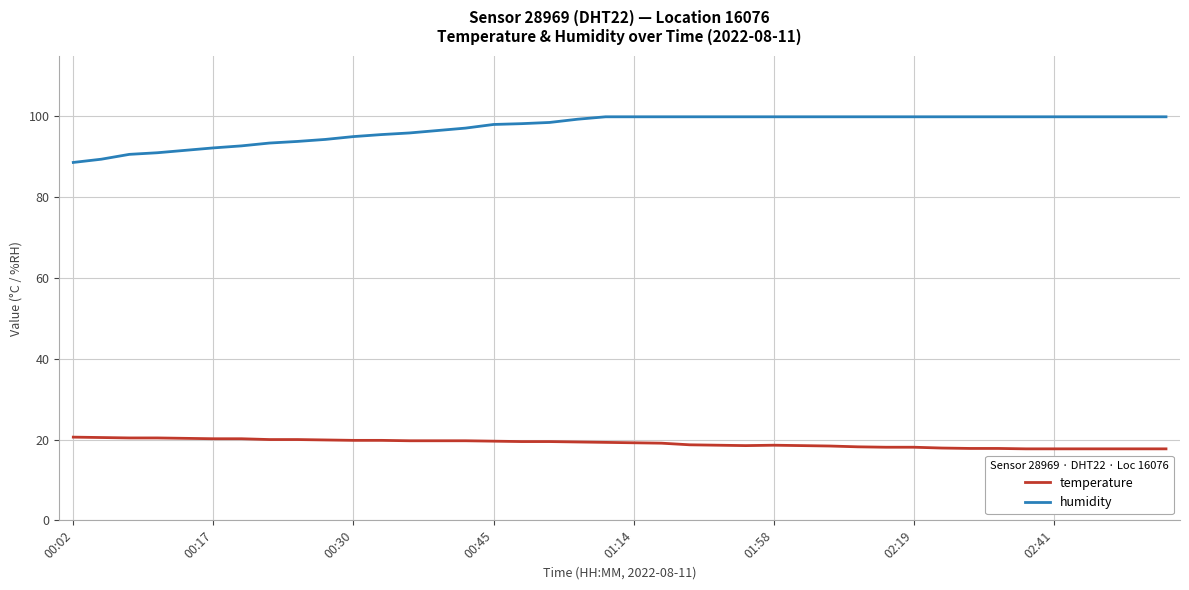

What is the maximum value shown in the chart?

99.9